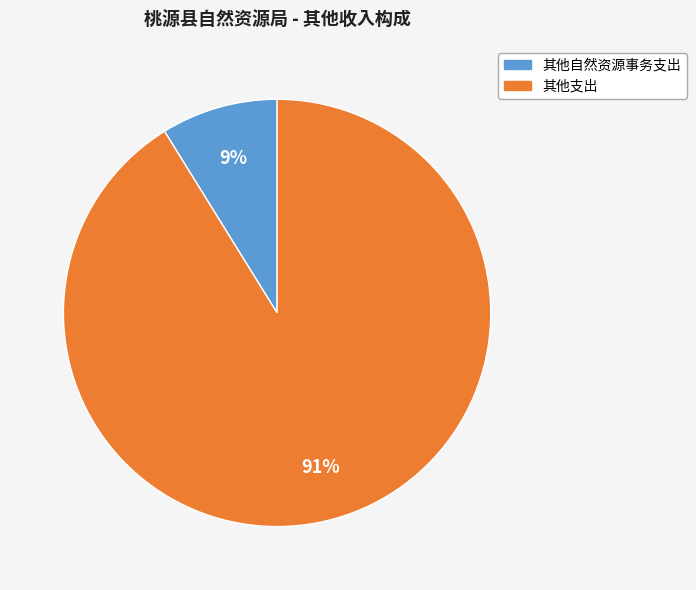

Does any single category account for the majority?

Yes